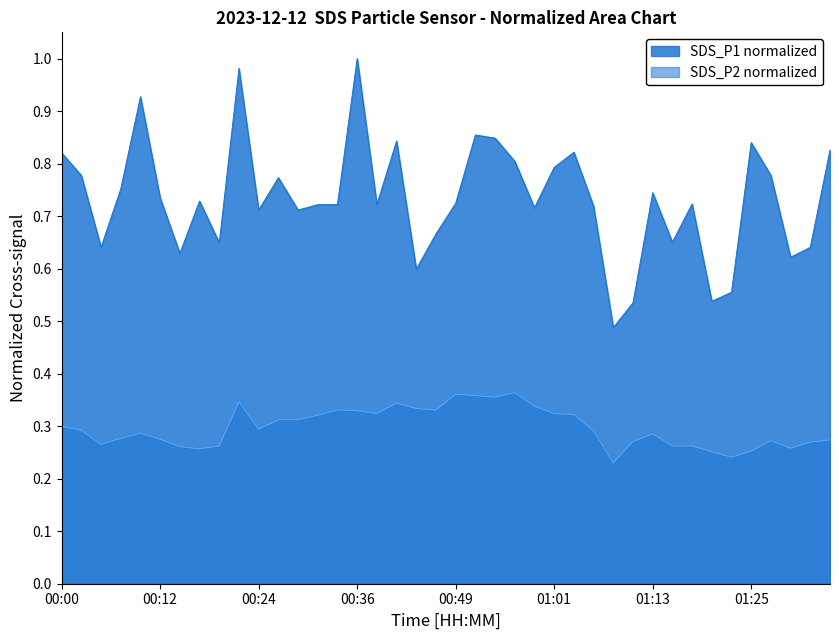

The SDS_P2 series shows 0.3 at 01:18. True or false?

True